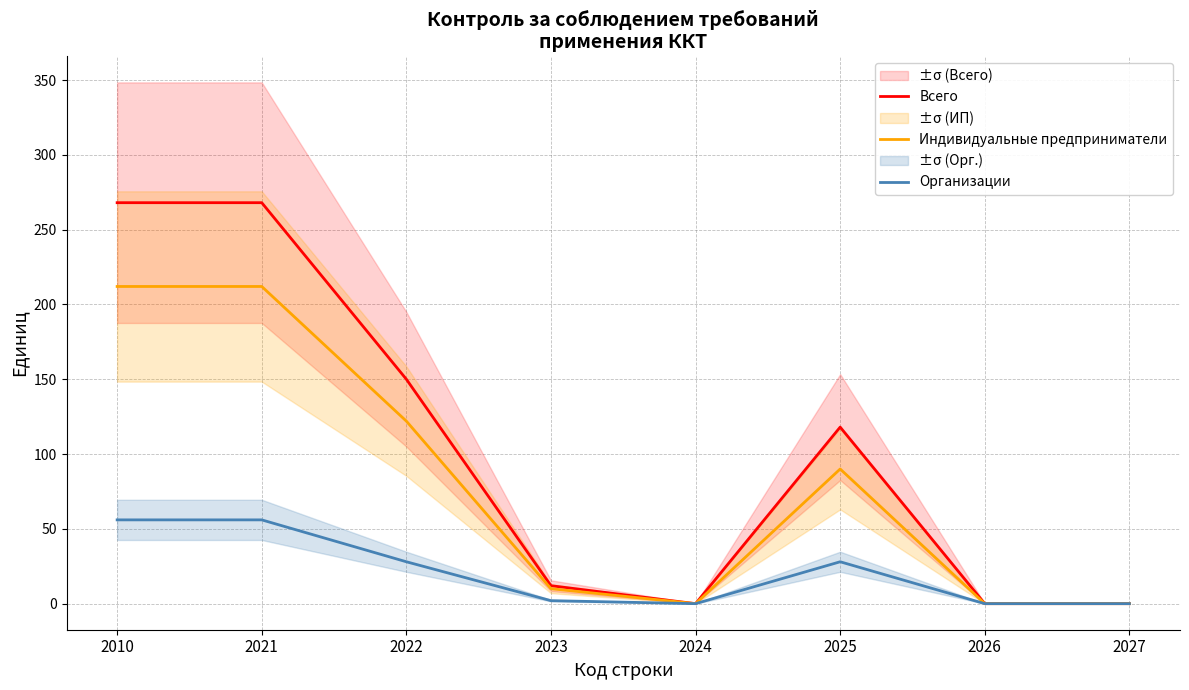

What is the difference between the maximum and minimum values in the Всего series?

268